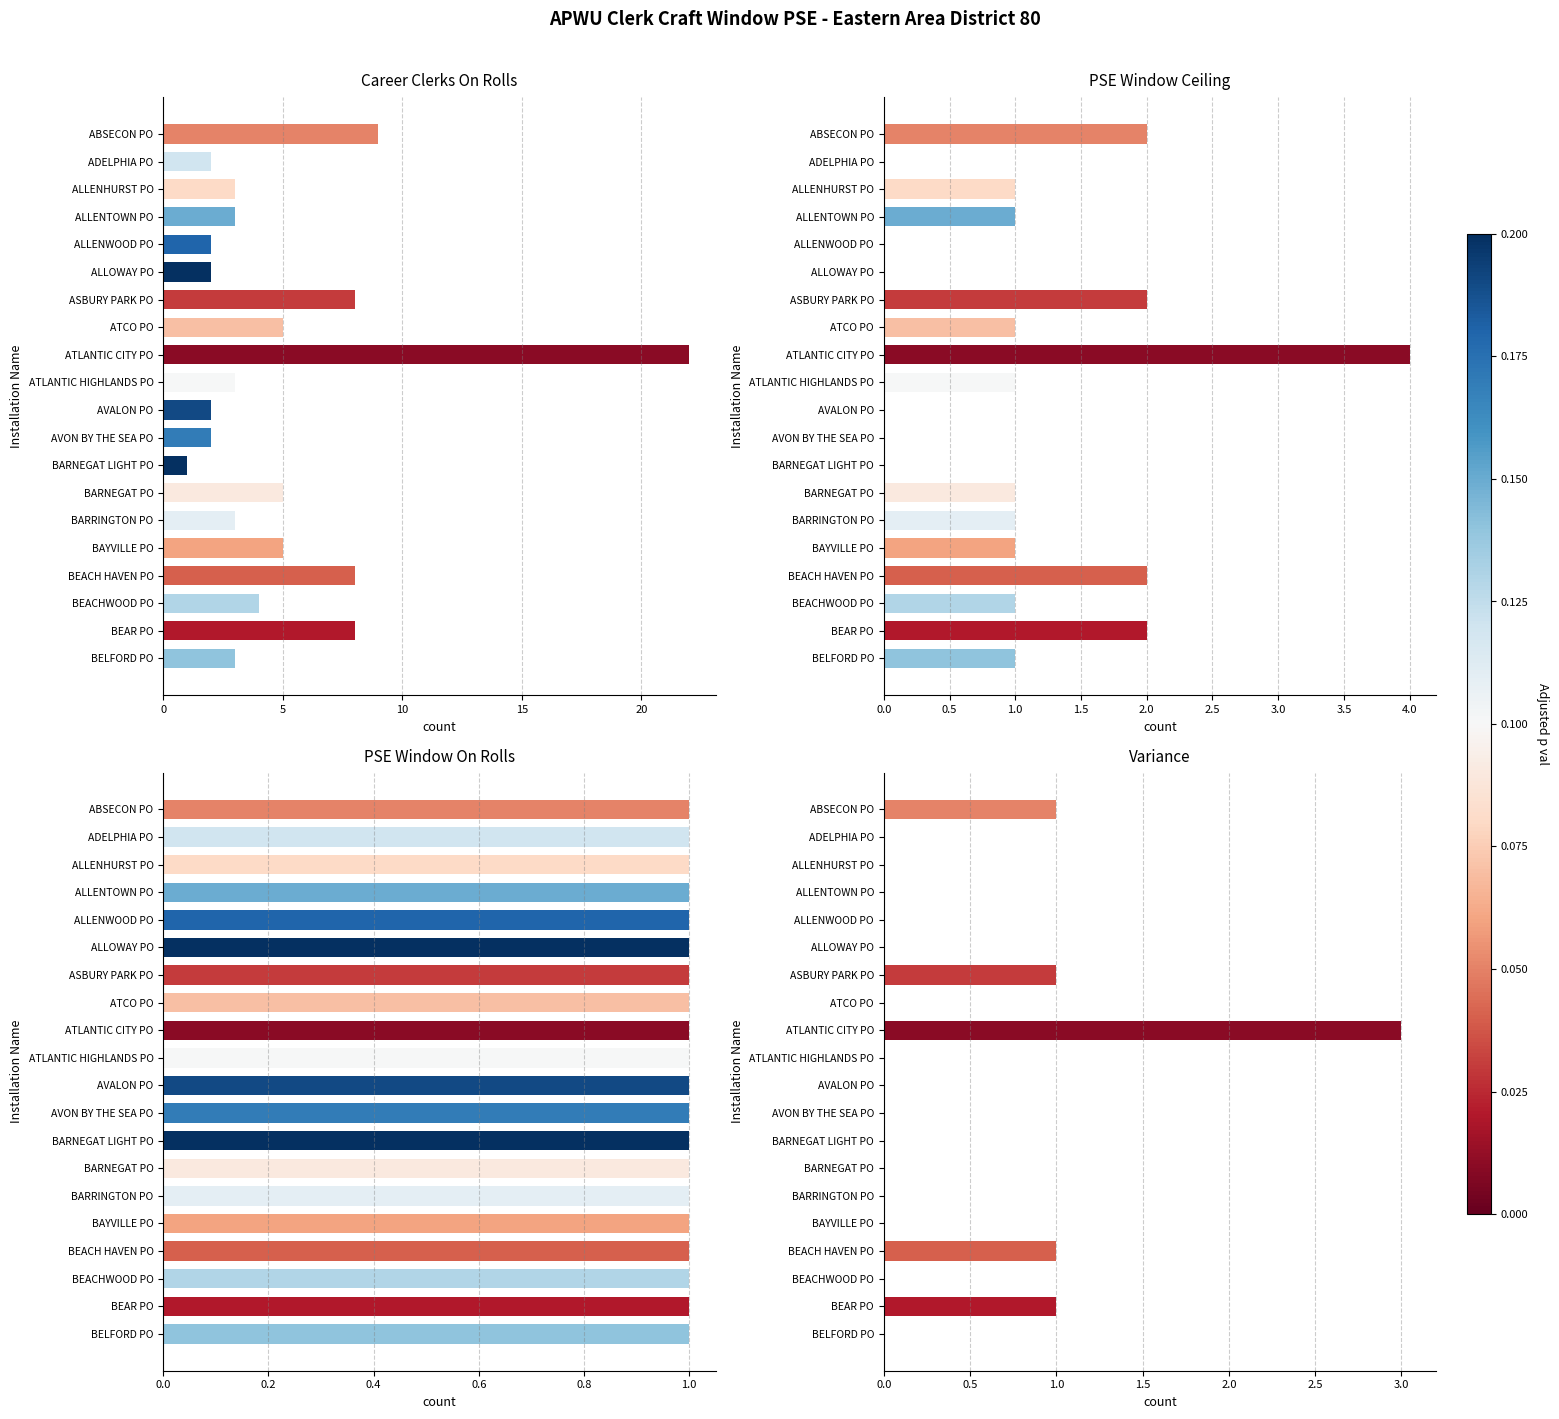

How many groups of bars are there?

20